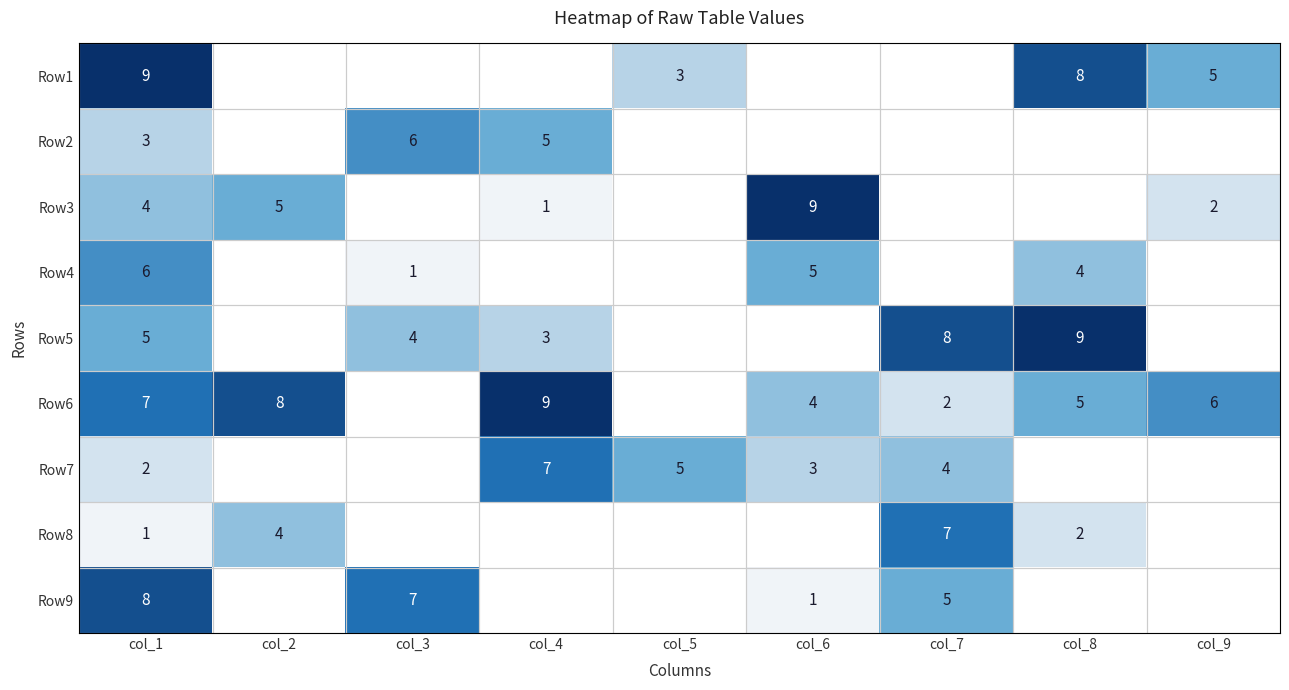

How many categories are shown in the chart?

9